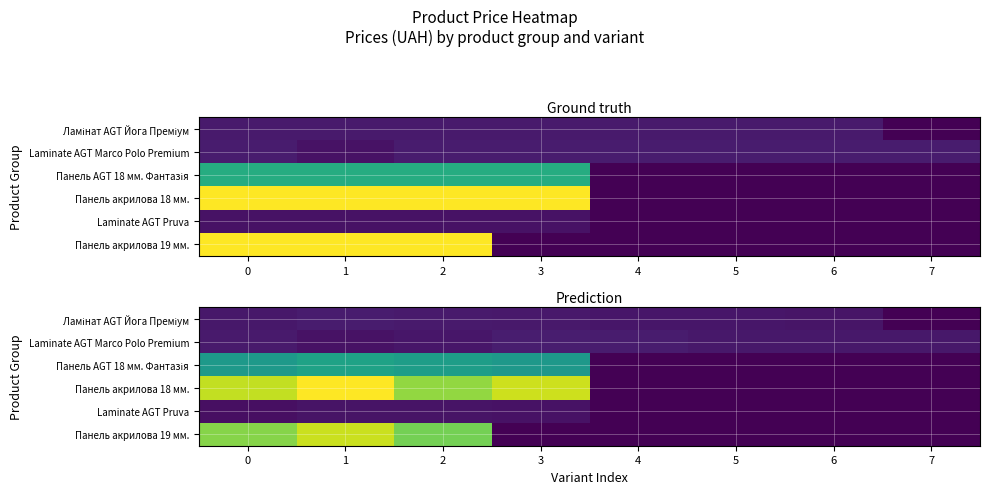

Is it true that row_0 equals 705.2 at 6?

True